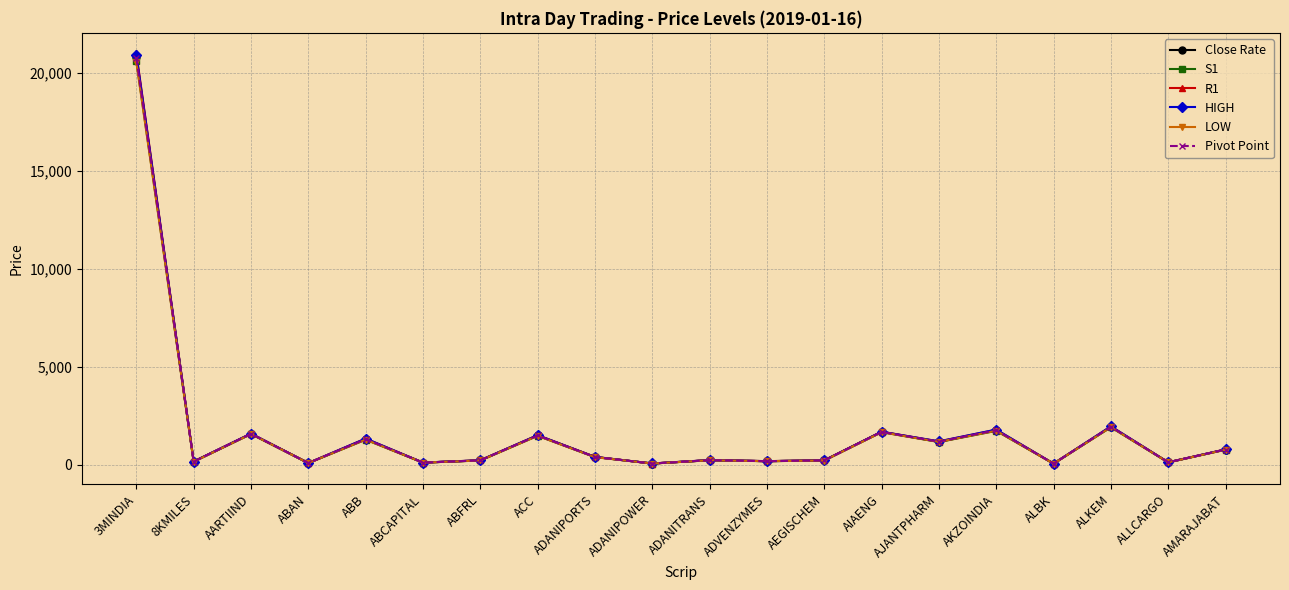

At how many categories does at least one series exceed 17031?

1